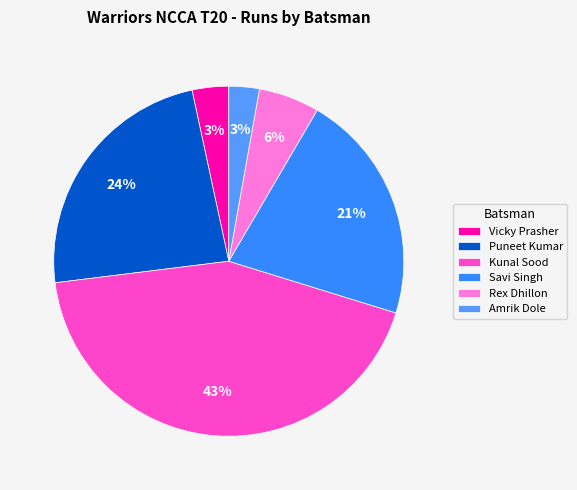

Does any single category account for the majority?

No